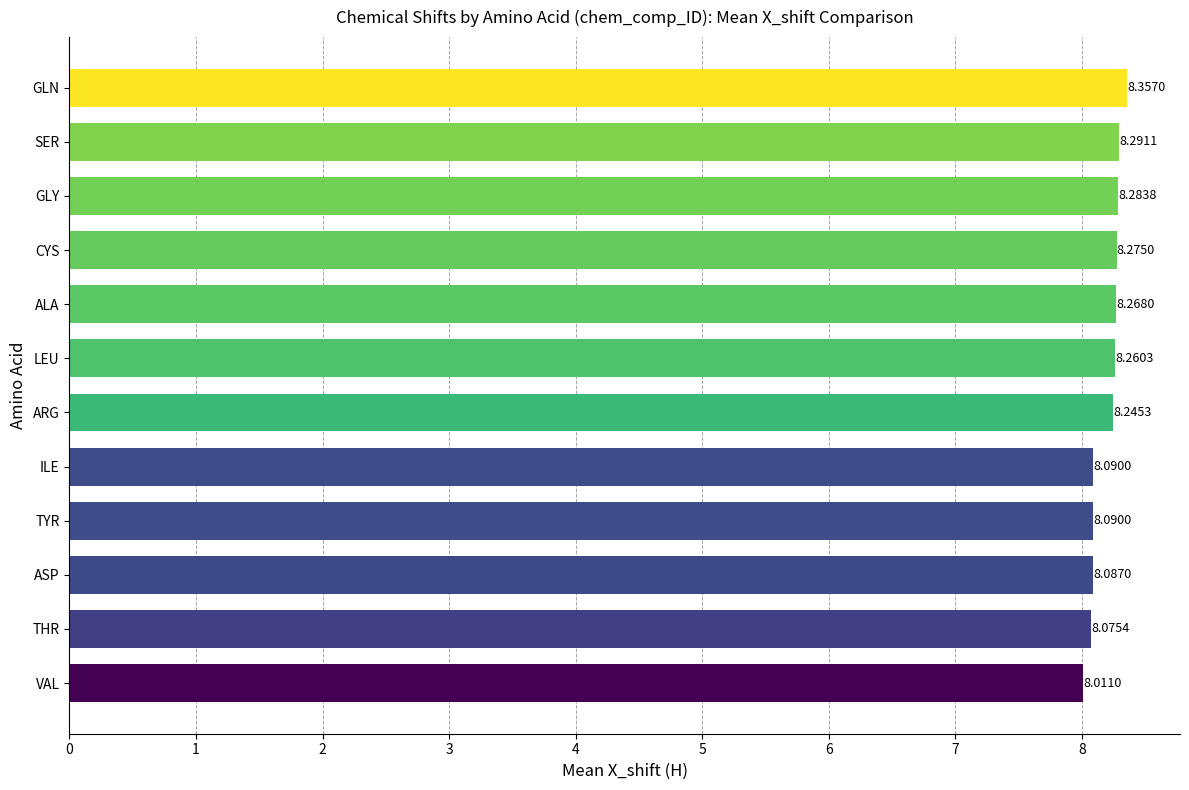

What is the difference between the maximum and minimum values?

0.3